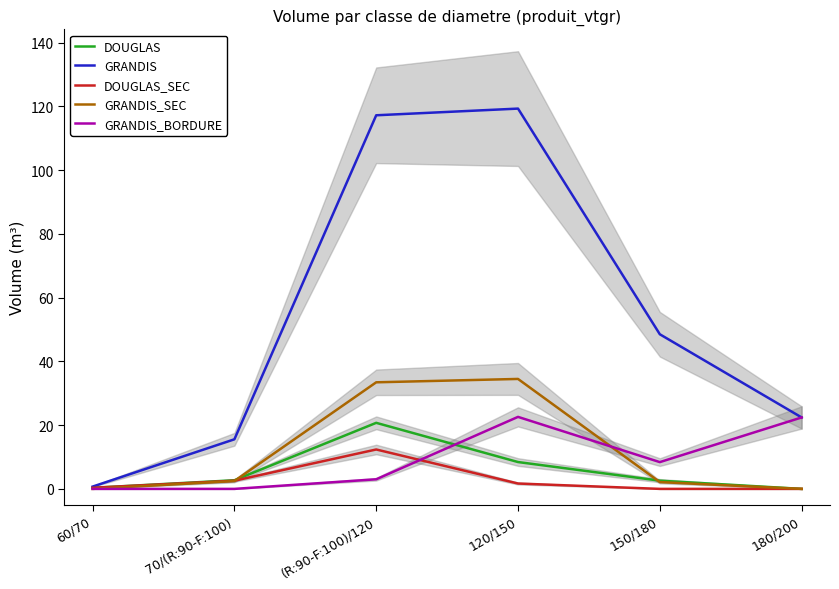

What position from the left is 150/180?

5